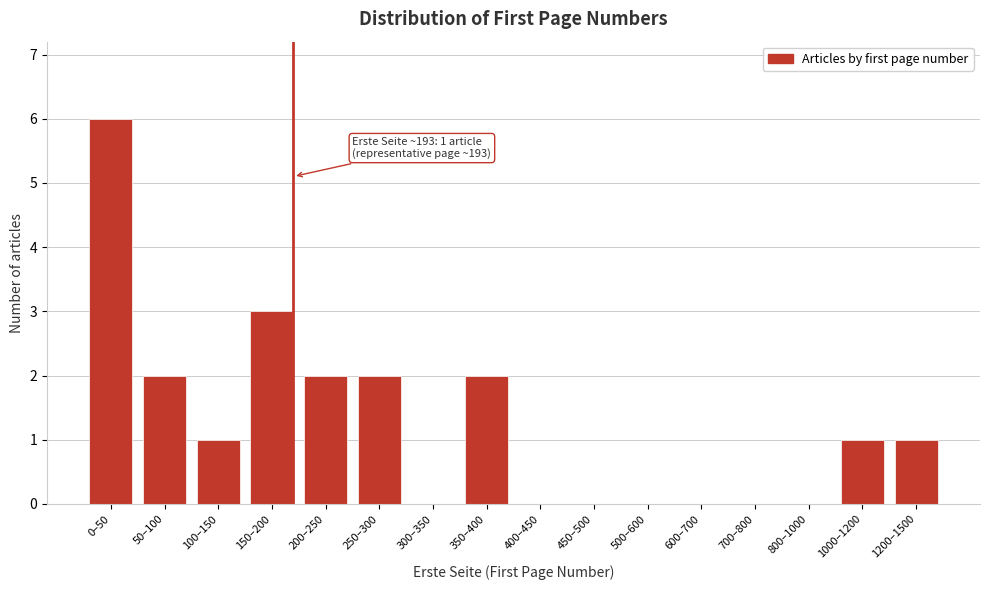

Reading left to right, extract all data points from this chart.

0–50=6	50–100=2	100–150=1	150–200=3	200–250=2	250–300=2	300–350=0	350–400=2	400–450=0	450–500=0	500–600=0	600–700=0	700–800=0	800–1000=0	1000–1200=1	1200–1500=1